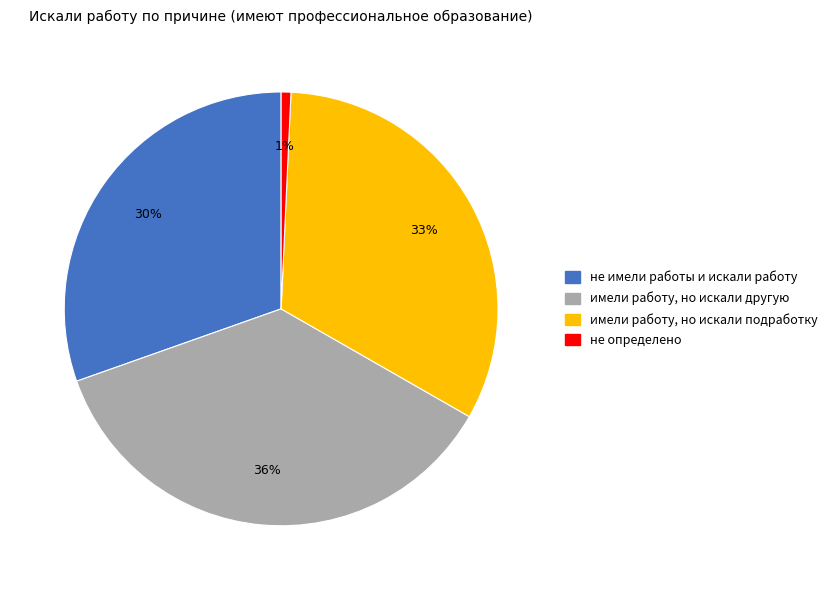

What is the ratio of the value at не имели работы и искали работу to the value at имели работу, но искали подработку?

0.9